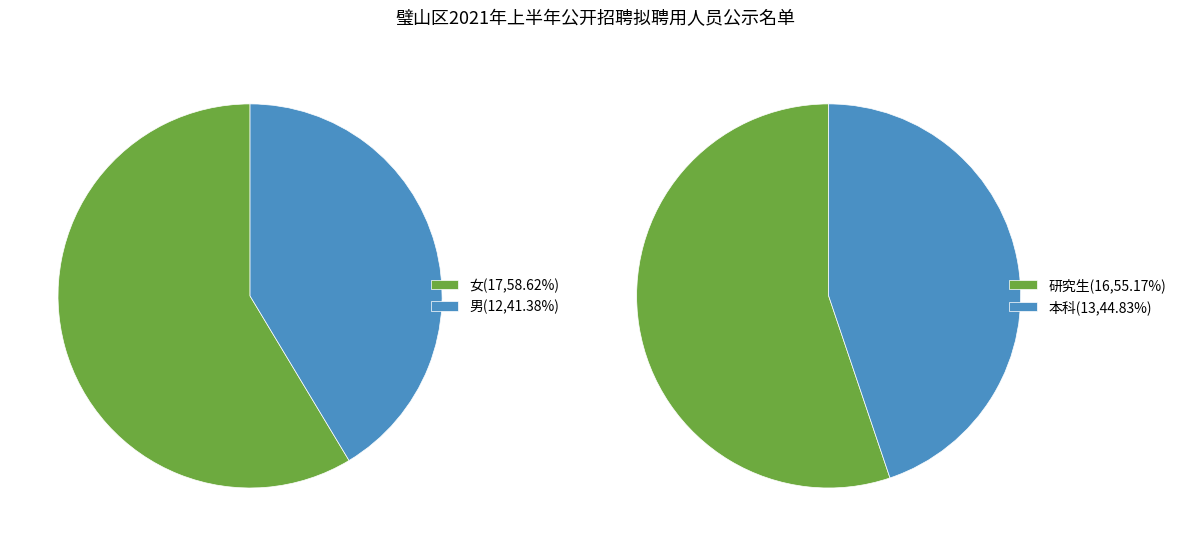

To the nearest percent, what is the difference between the largest and smallest slice percentages?

17%